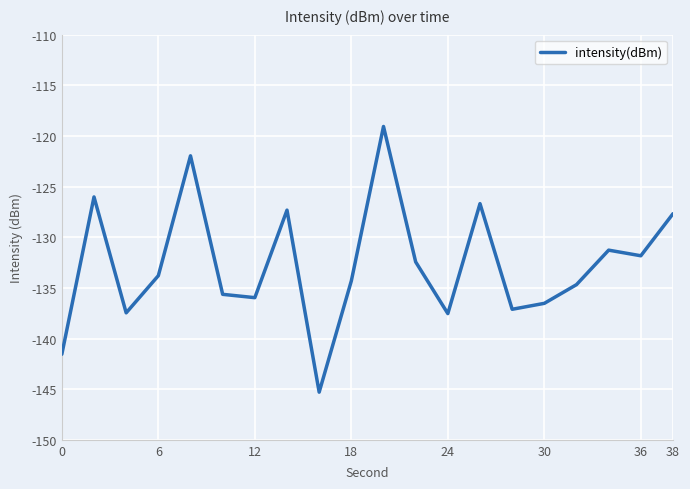

What is the minimum value shown in the chart?

-145.3